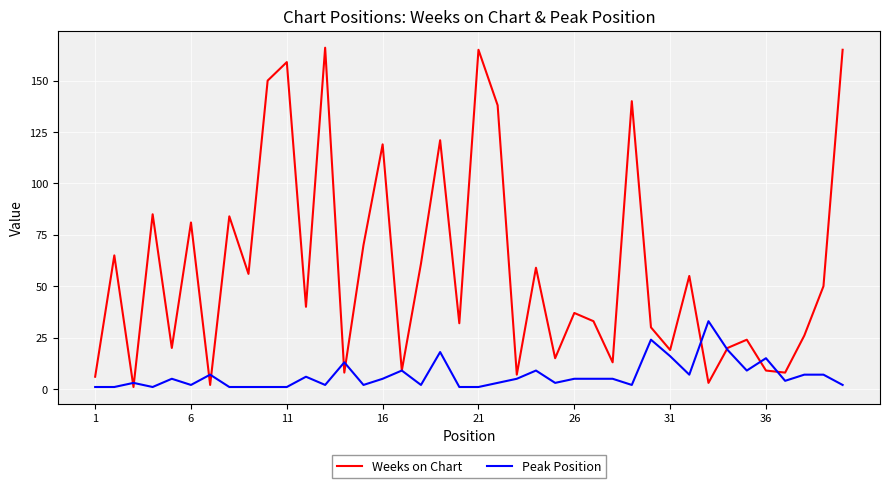

List the series in order of their peak value, highest first.

Weeks on Chart, Peak Position